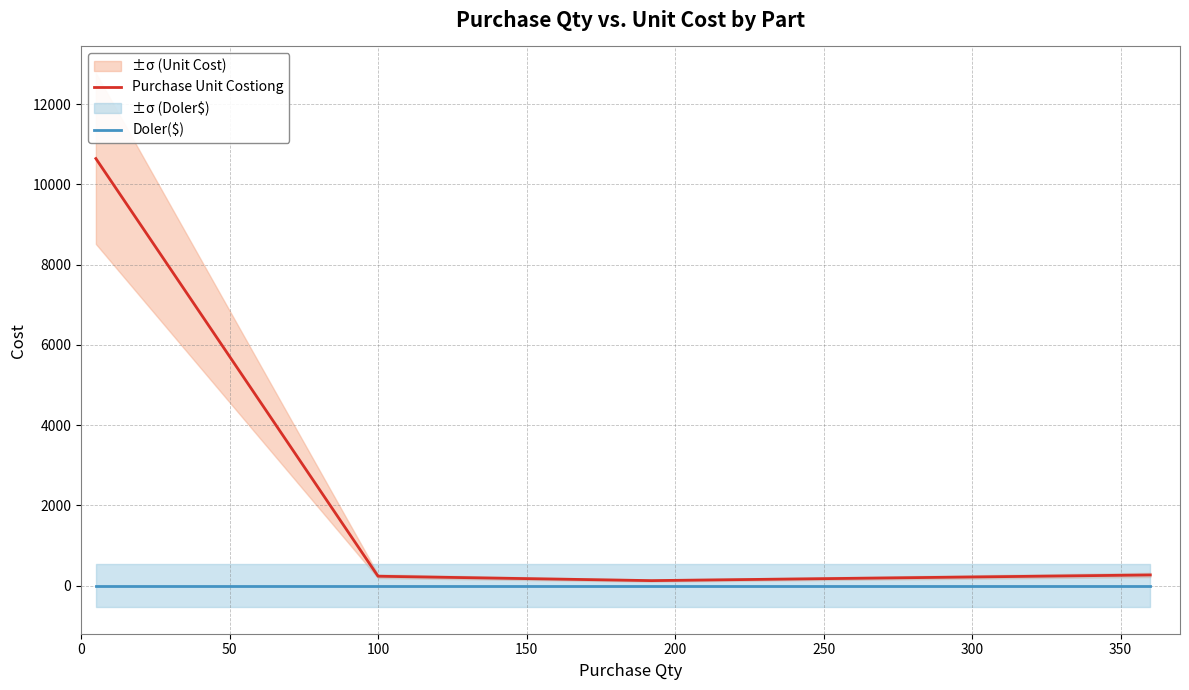

What is the difference between the maximum and minimum values in the Purchase Unit Costiong series?

10517